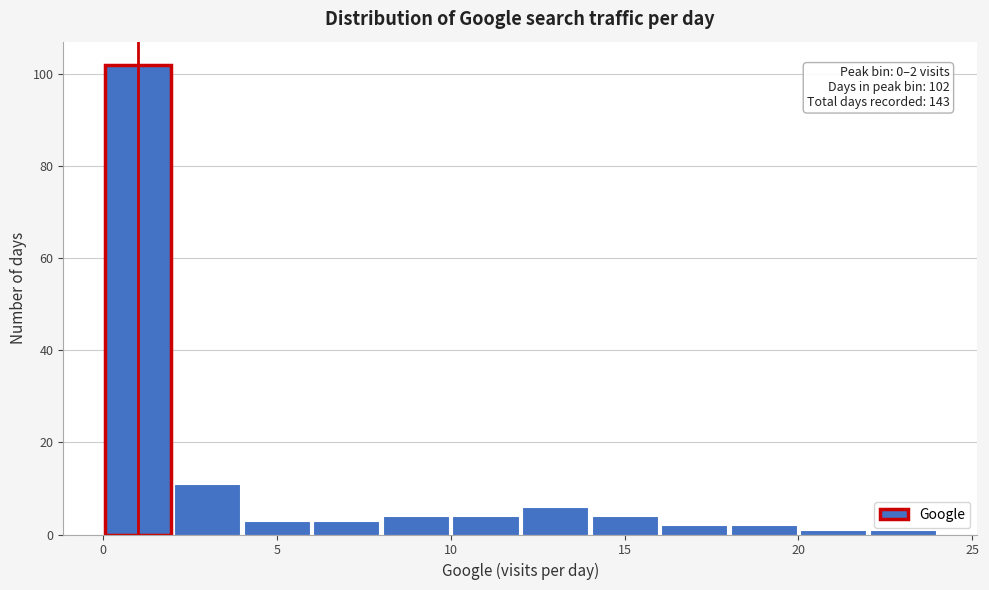

Over which range of the x-axis is the bar tallest?

0 to 2